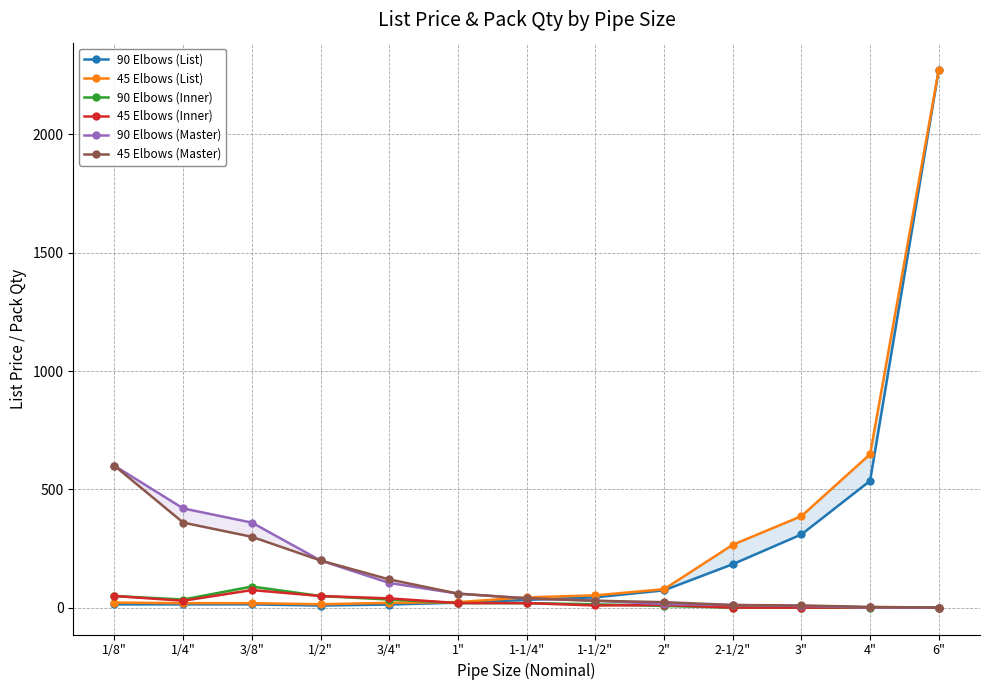

What is the minimum value shown in the chart?

1.0